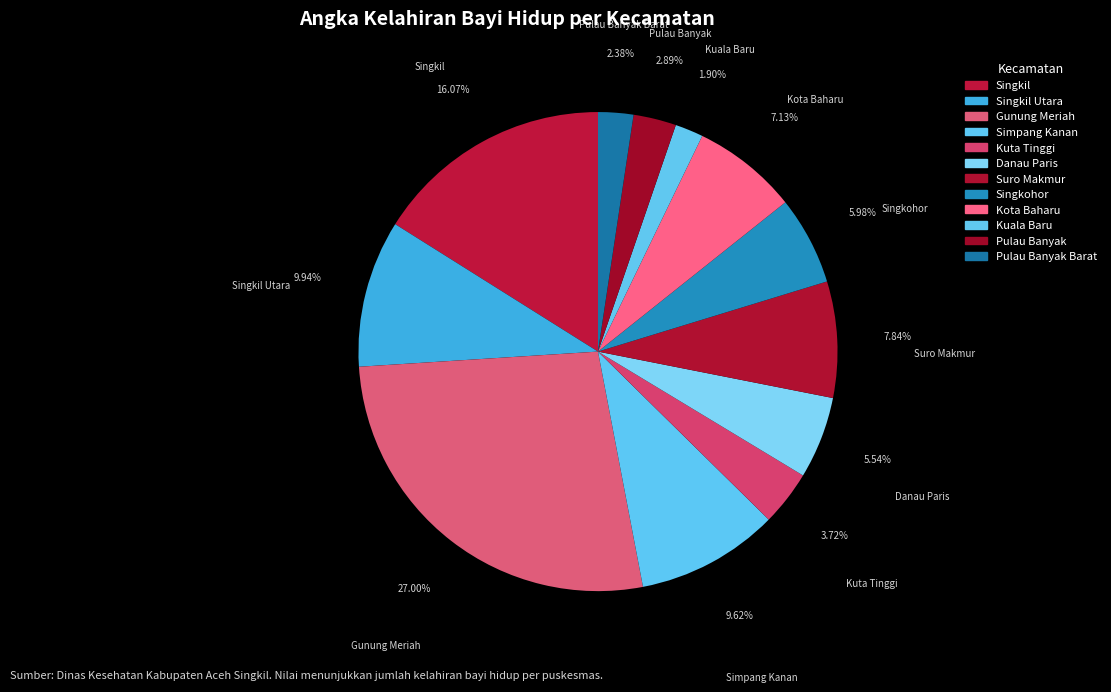

Which slice is the largest?

Gunung Meriah